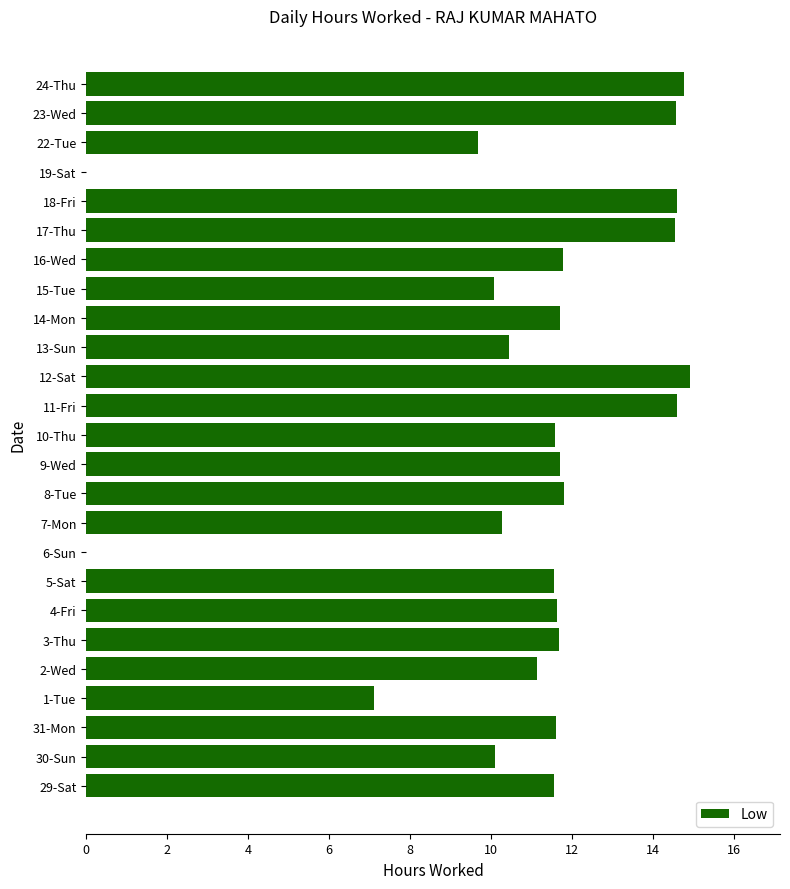

Count the number of categories in the chart.

25